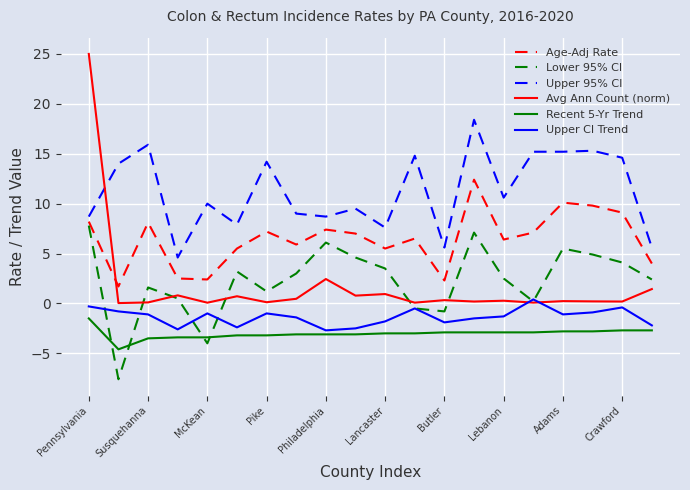

Which series has the largest total across all categories?

Upper 95% CI